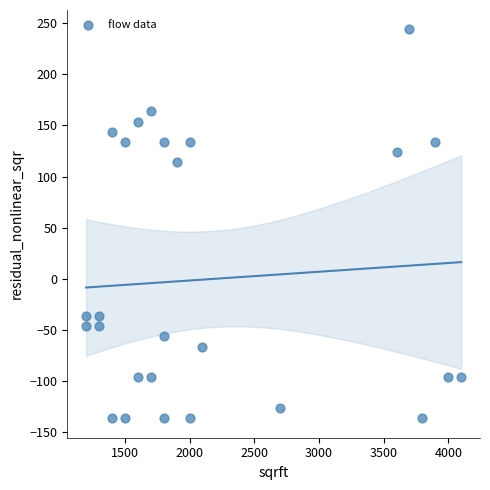

What is the range of X values (max minus min)?

2900.0